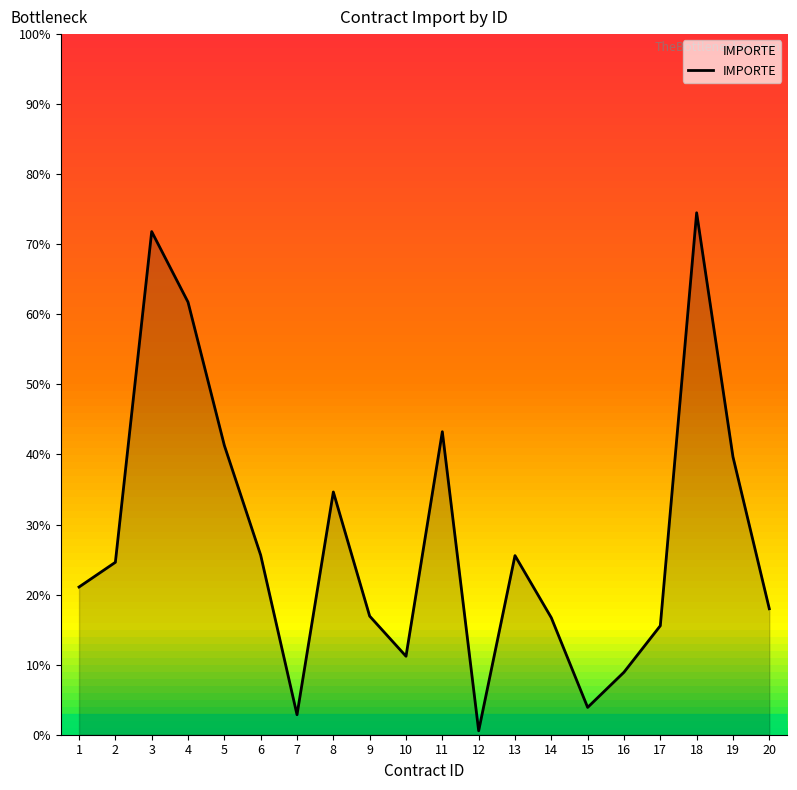

Does the chart display data point markers on the line(s)?

No